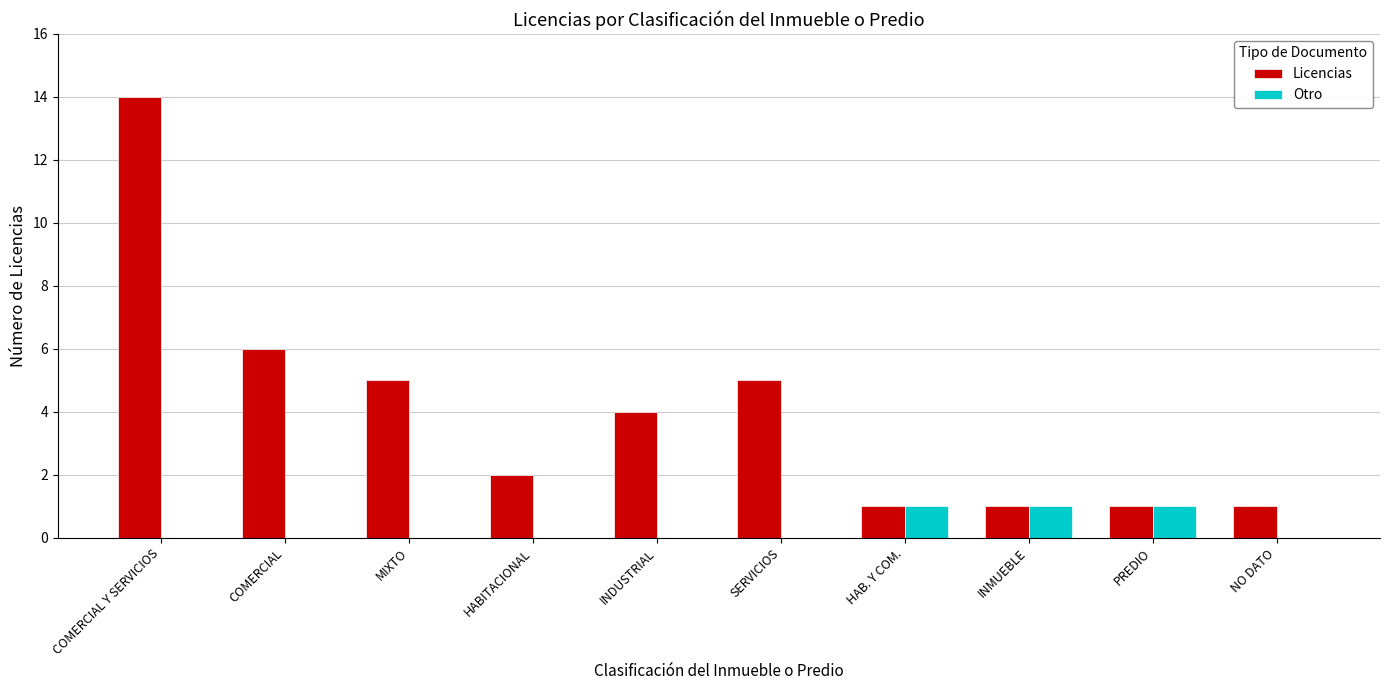

Between INDUSTRIAL and INMUEBLE, which series saw the biggest shift?

Licencias